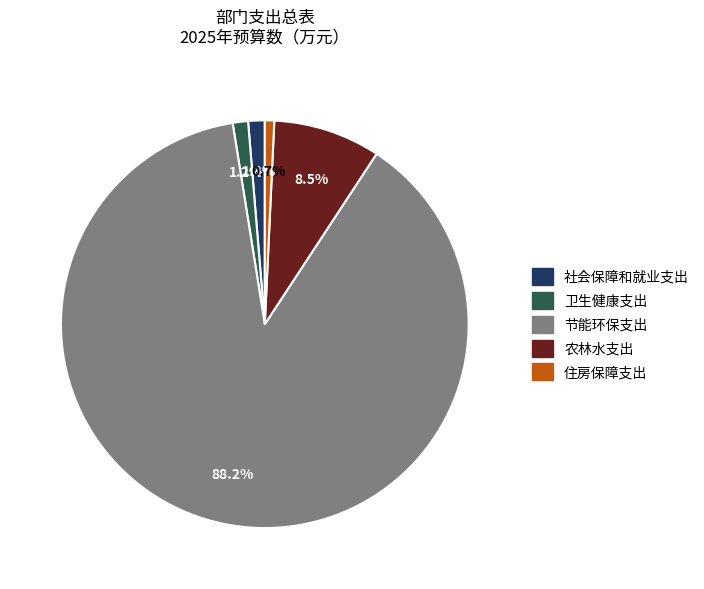

What is the ratio of the value at 节能环保支出 to the value at 住房保障支出?

118.6